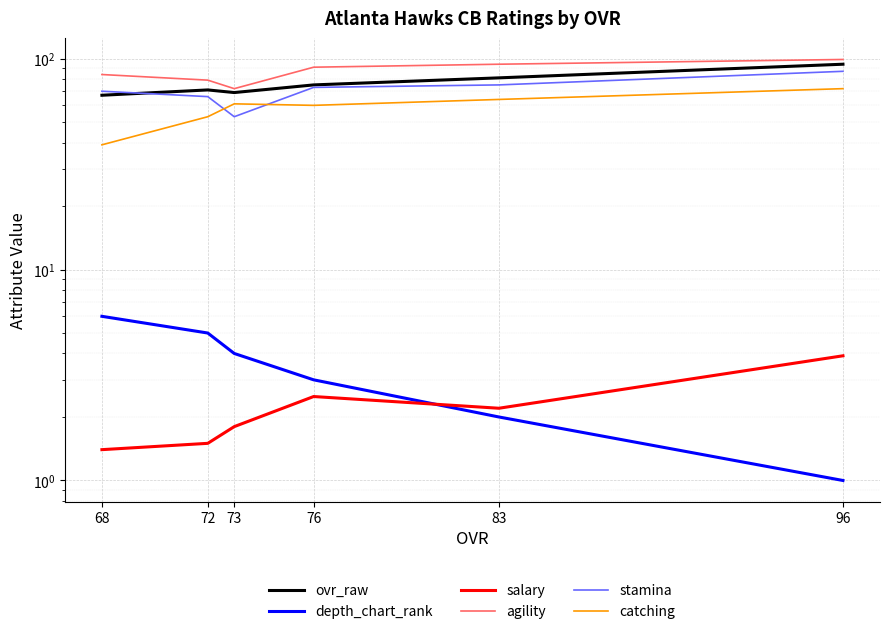

At which label is salary closest to 2?

73